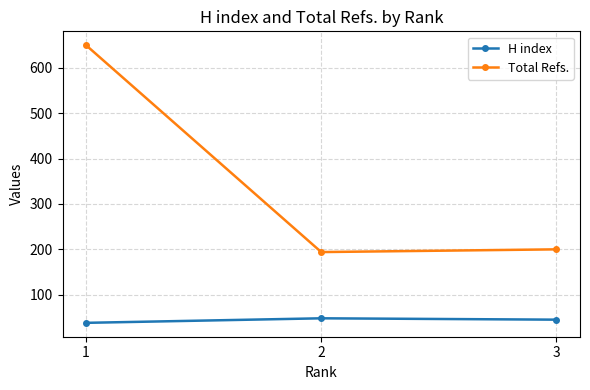

What is the spread (max minus min) of values at 1?

612